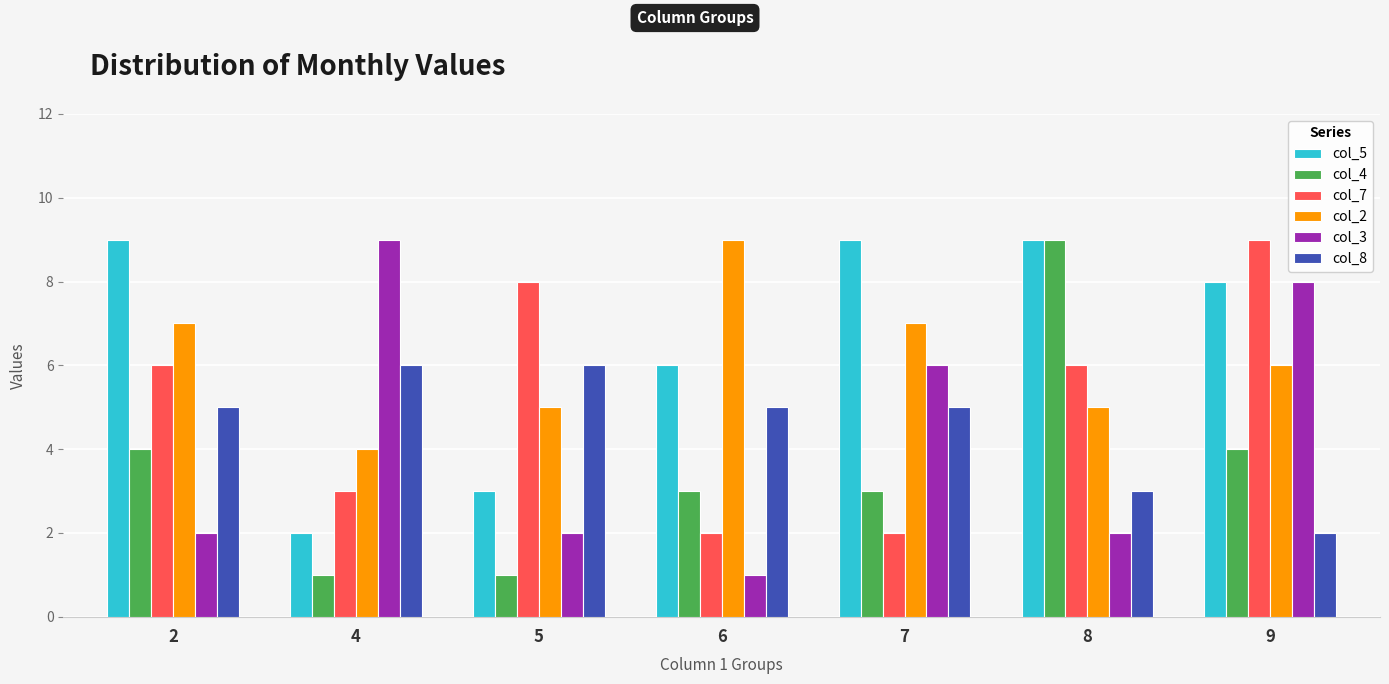

Which series changed the most between 4 and 6?

col_3